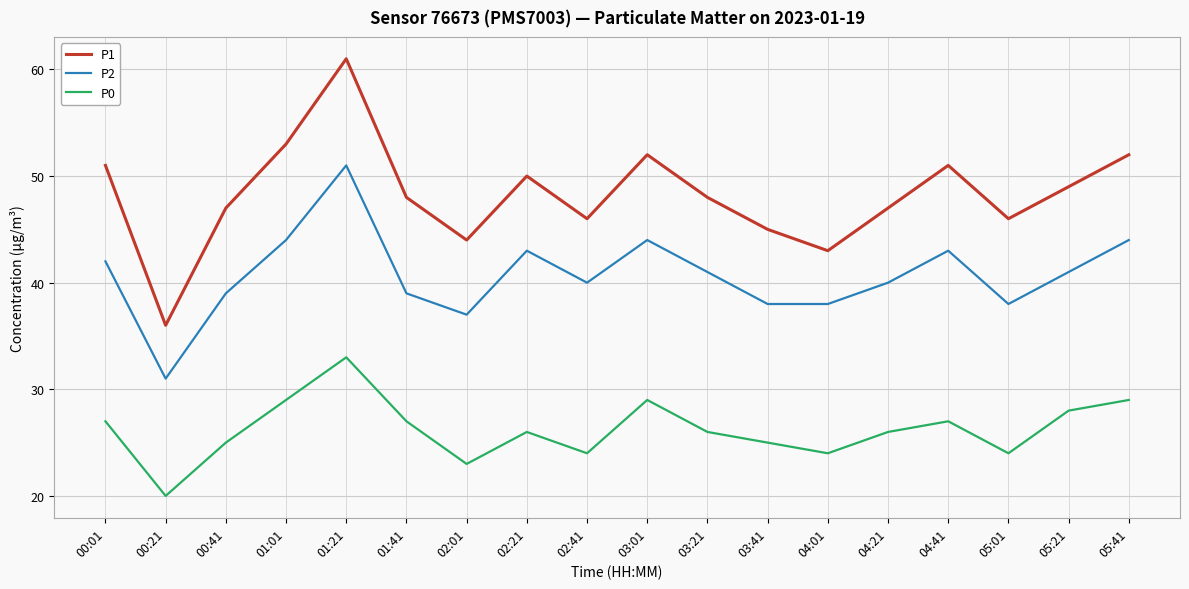

Which category has the highest value across all series?

01:21